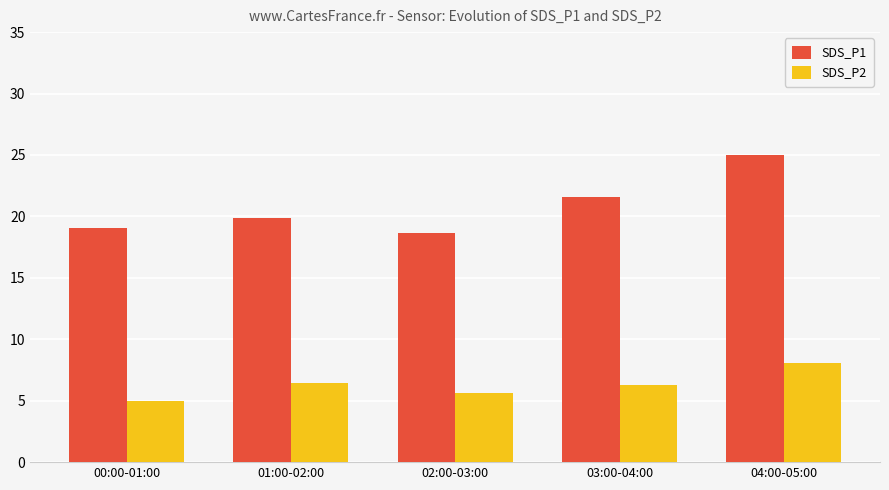

What are all the series names shown in the legend?

SDS_P1, SDS_P2